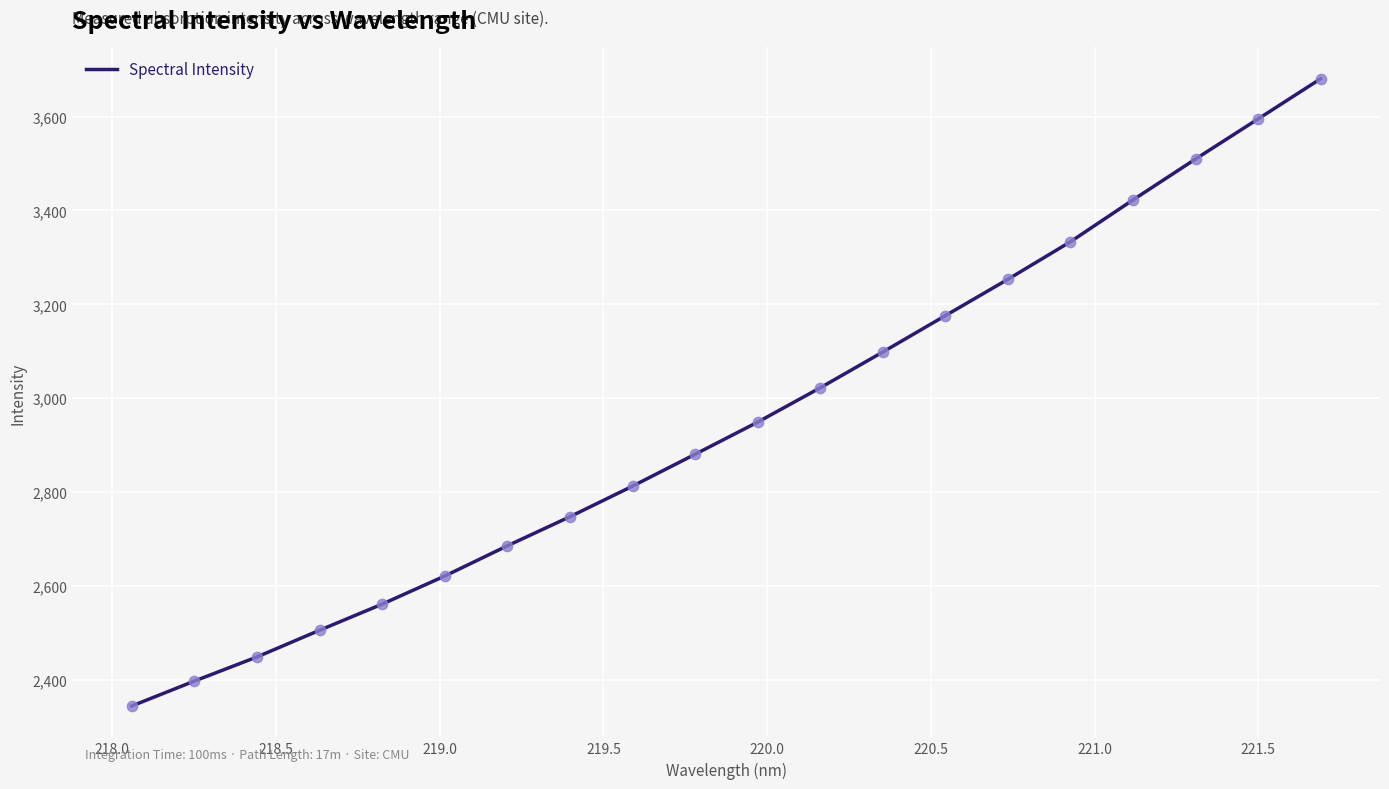

What is the difference between the maximum and minimum values?

1337.1